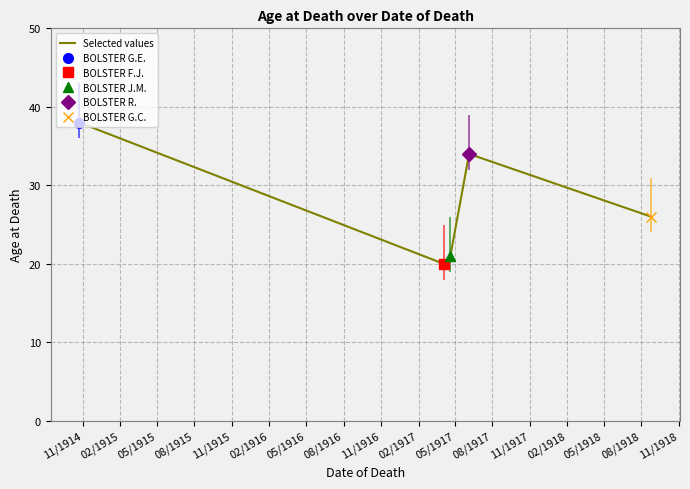

What is the average value?

28